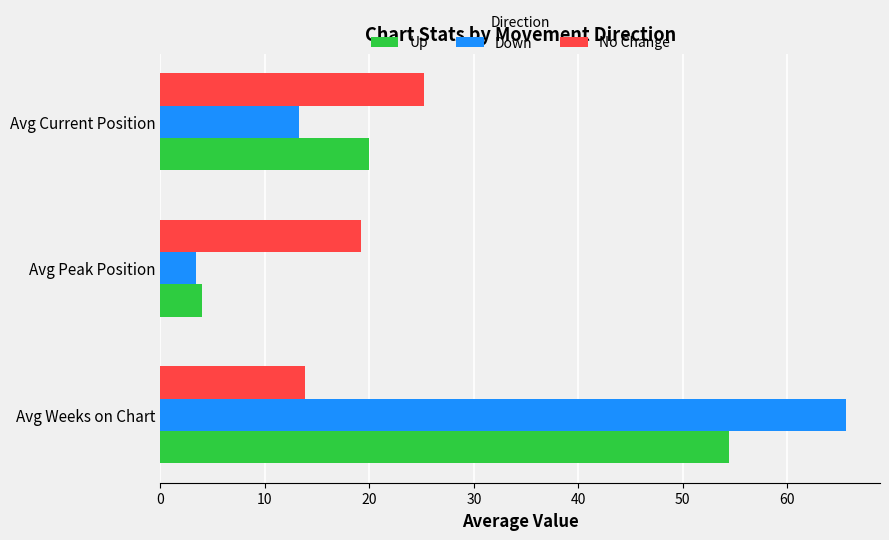

Which category has the lowest value across all series?

Avg Peak Position